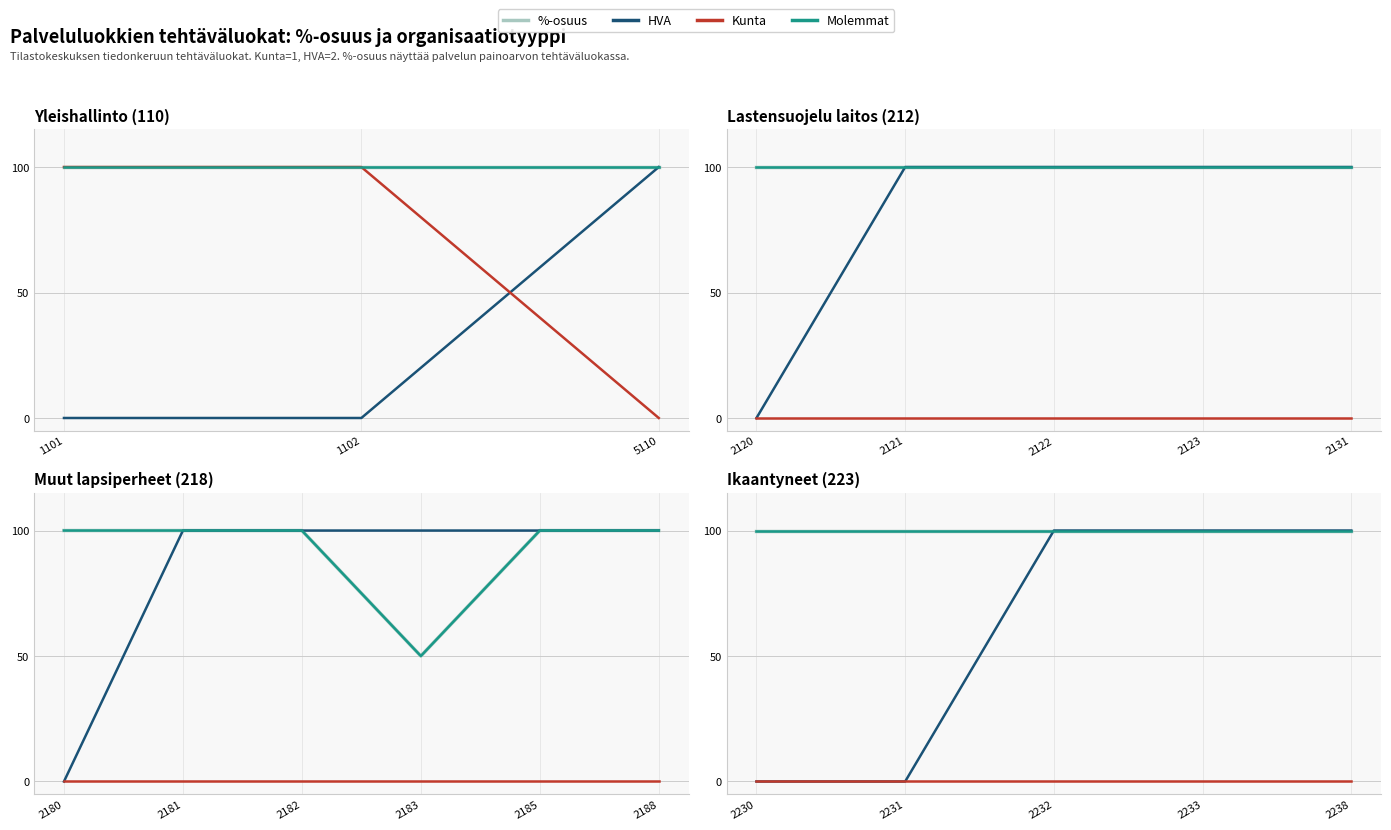

What is the value of the %-osuus point at the 5th from the left?

100